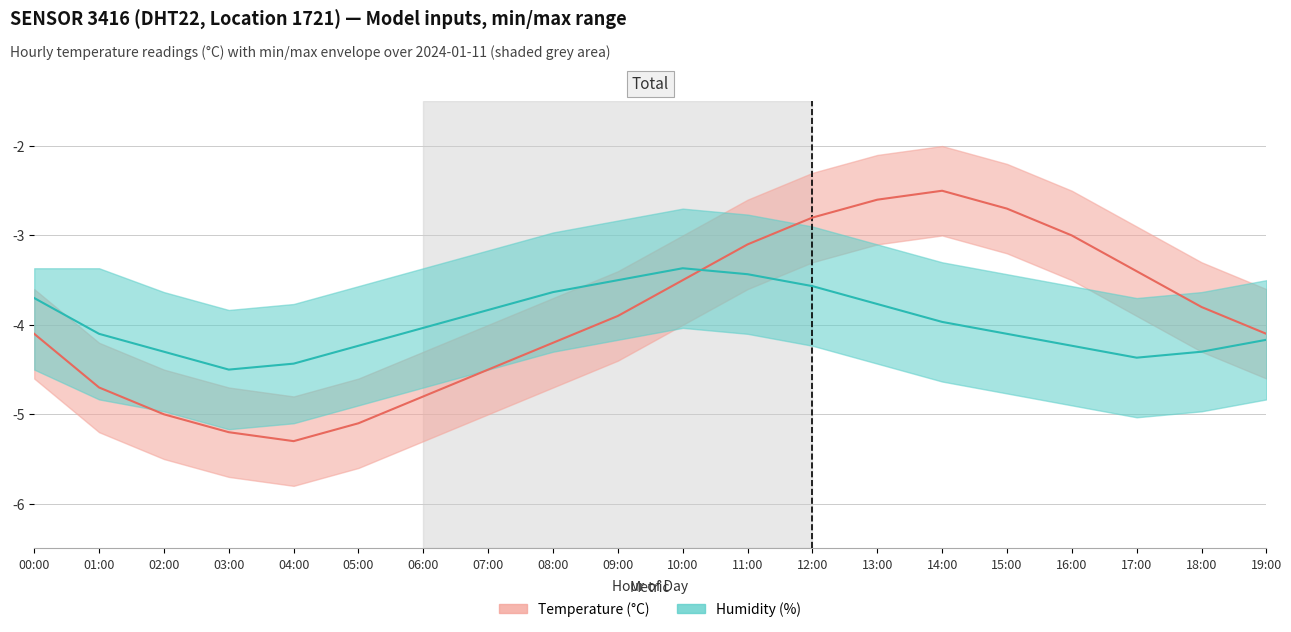

Which series has the largest total across all categories?

temperature